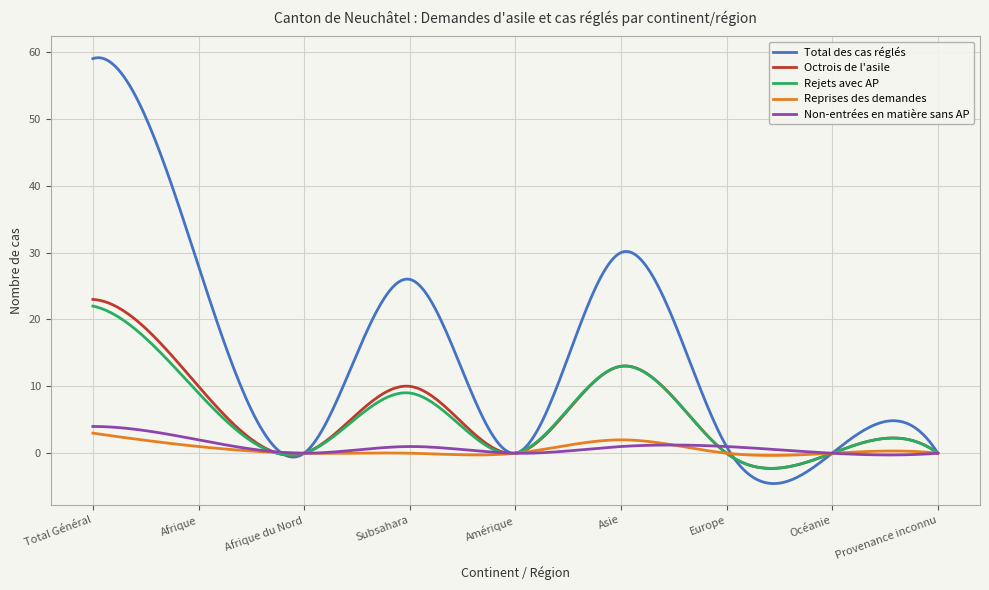

Which series has the widest spread of values?

Total des cas réglés